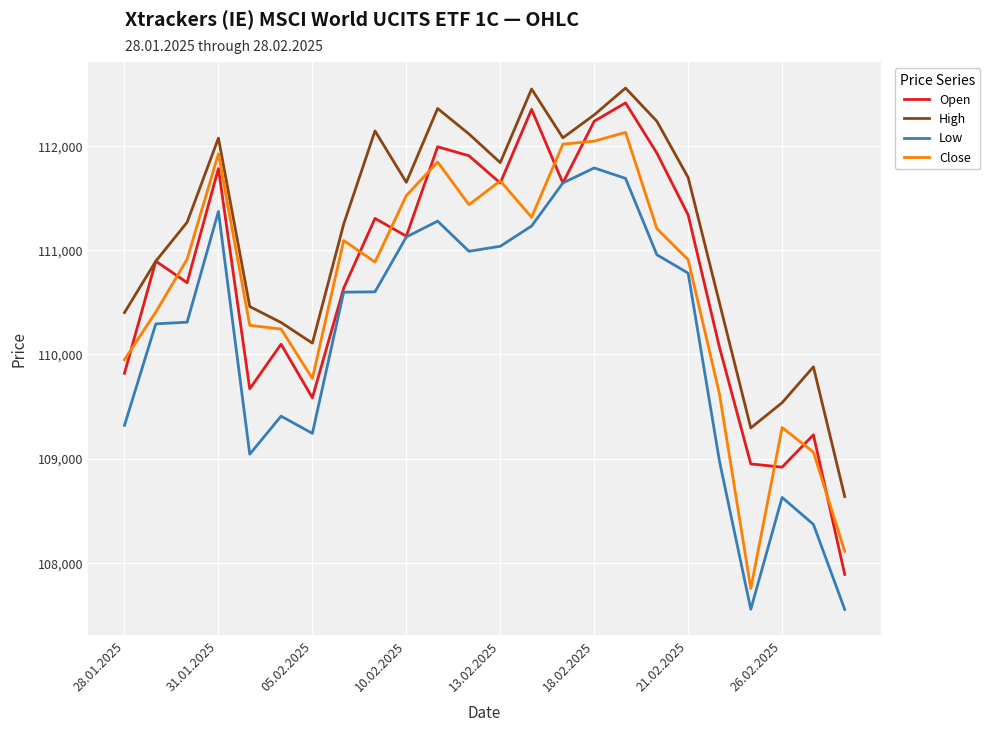

What is the highest value of the Low series?

111787